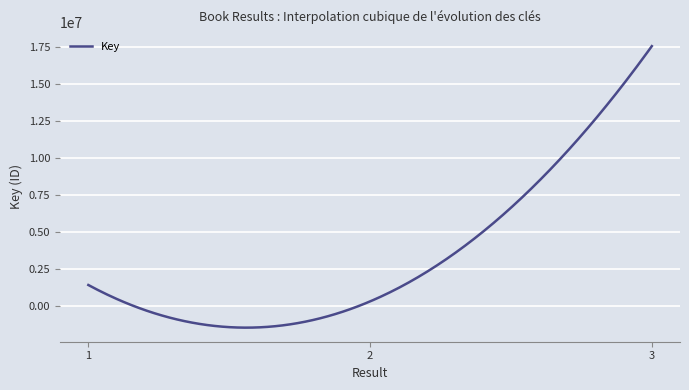

What is the average value?

3409853.2